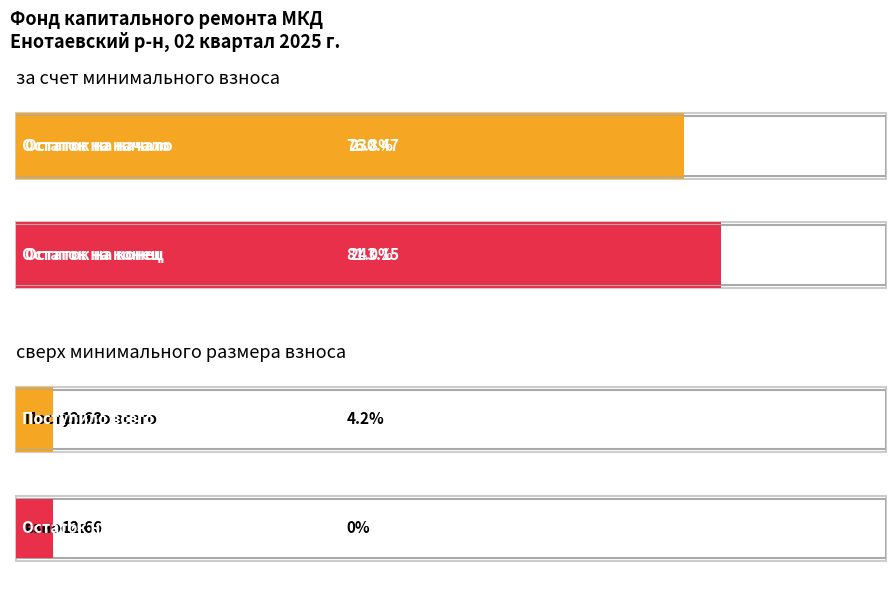

Reading right to left, extract all data points from this chart.

за счет минимального взноса: 243.2	0.0	0.0	12.7	12.7	230.5
сверх минимального размера взноса: 0.0	0.0	0.0	0.0	0.0	0.0